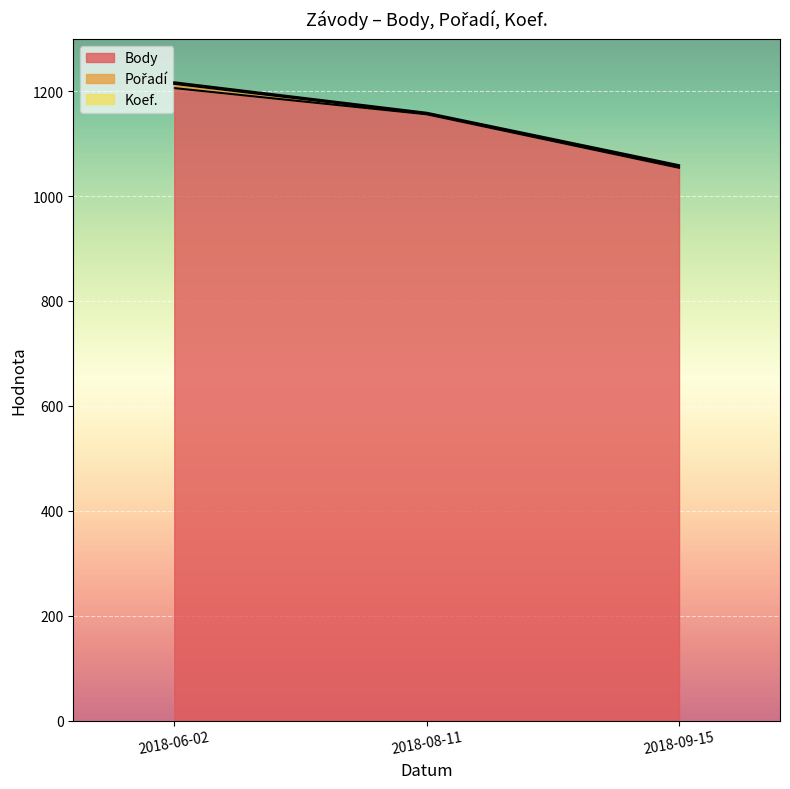

What is the value of the Pořadí point at the 3rd from the left?

3